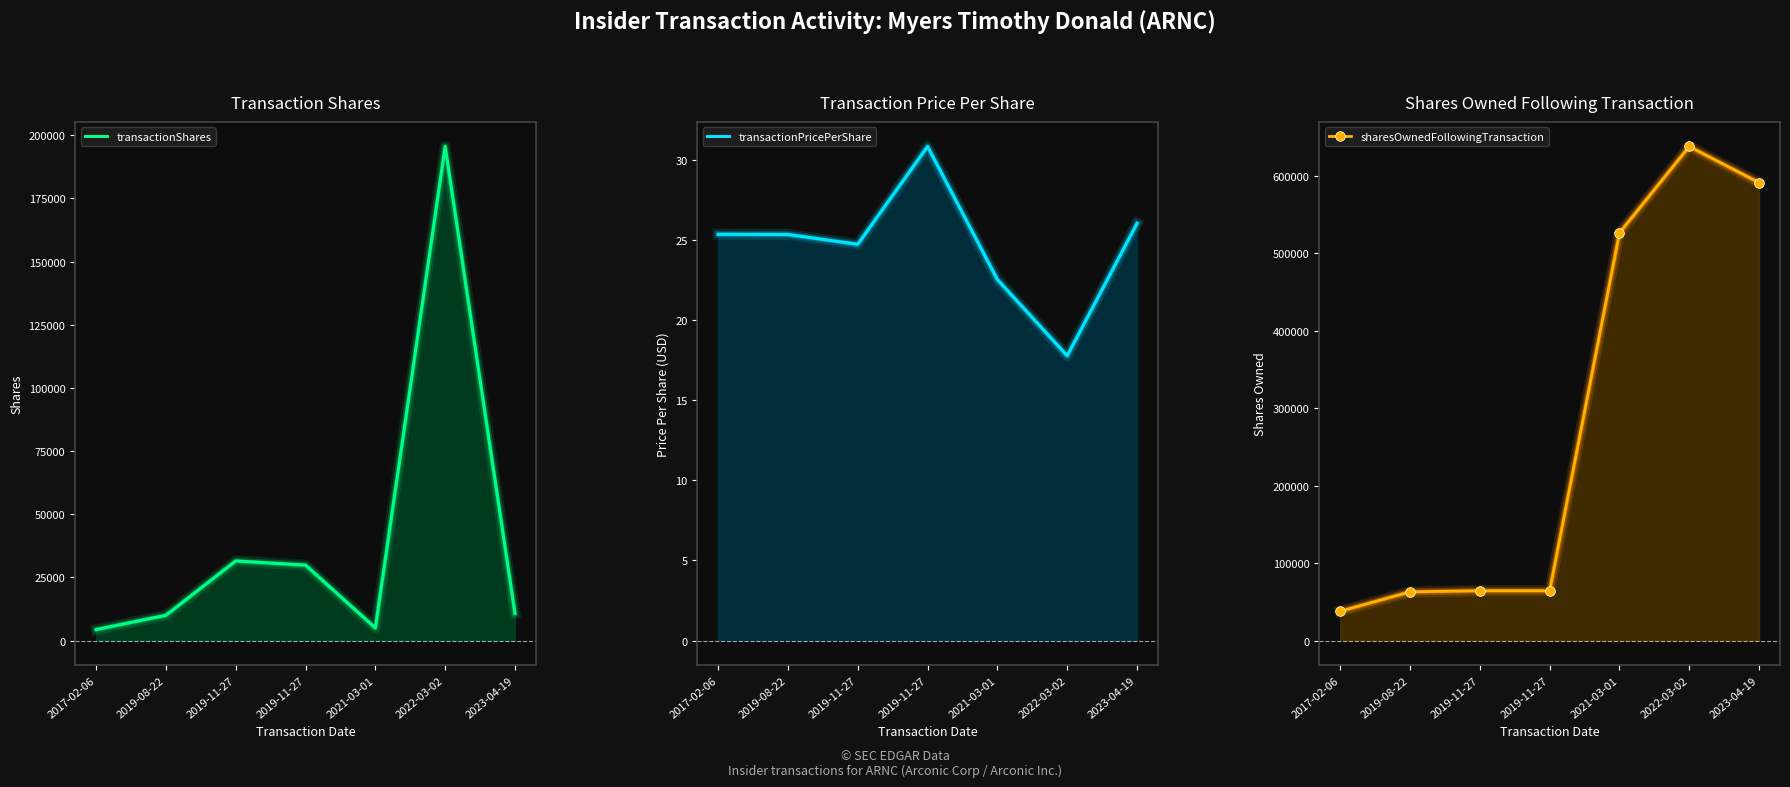

What is the difference between the maximum and minimum values in the transactionShares series?

191185.0